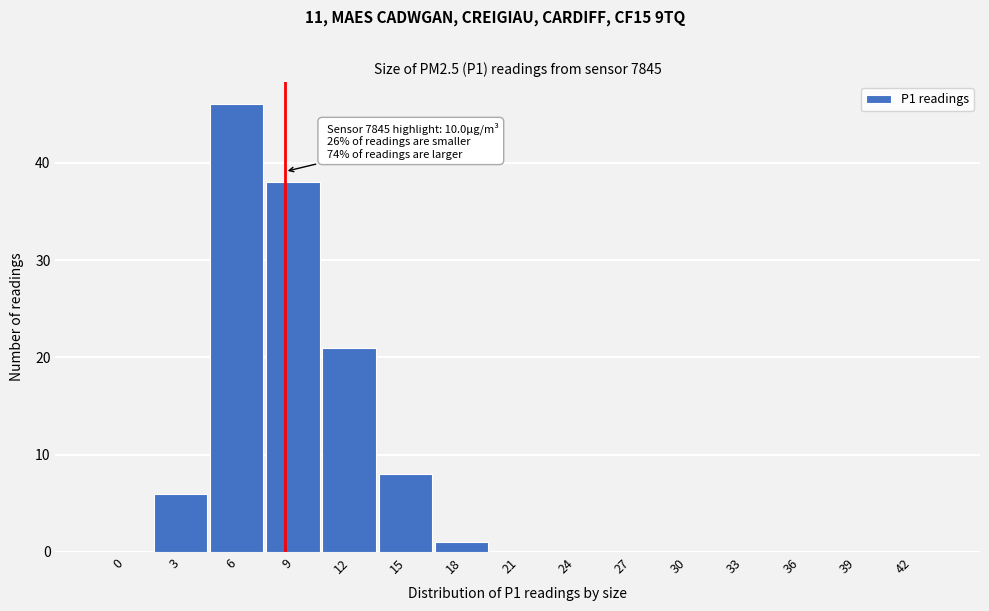

Reading left to right, extract all data points from this chart.

0=0	3=6	6=46	9=38	12=21	15=8	18=1	21=0	24=0	27=0	30=0	33=0	36=0	39=0	42=0